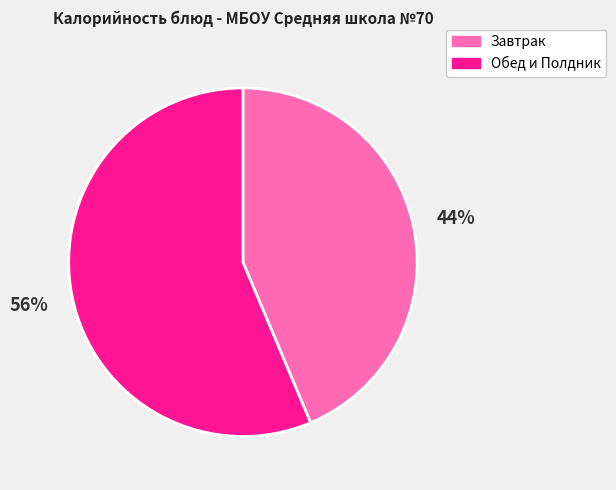

True or false: Завтрак accounts for 35% of the total.

False